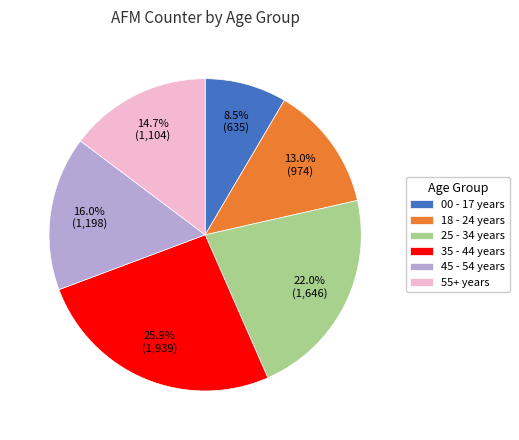

Rank the categories by value from lowest to highest.

00 - 17 years, 18 - 24 years, 55+ years, 45 - 54 years, 25 - 34 years, 35 - 44 years